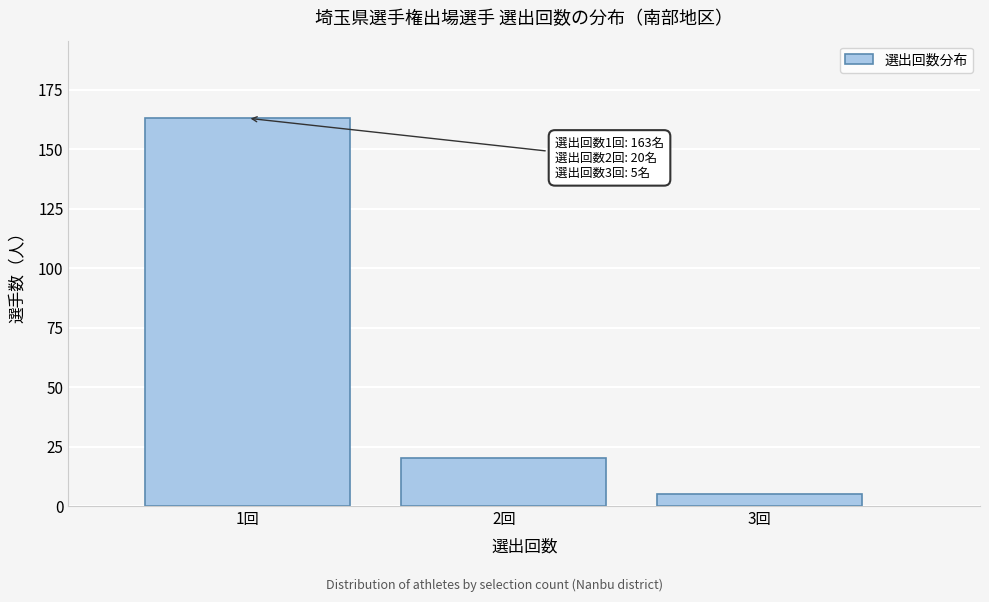

Reading left to right, what are all the values shown in this chart?

1回=163	2回=20	3回=5